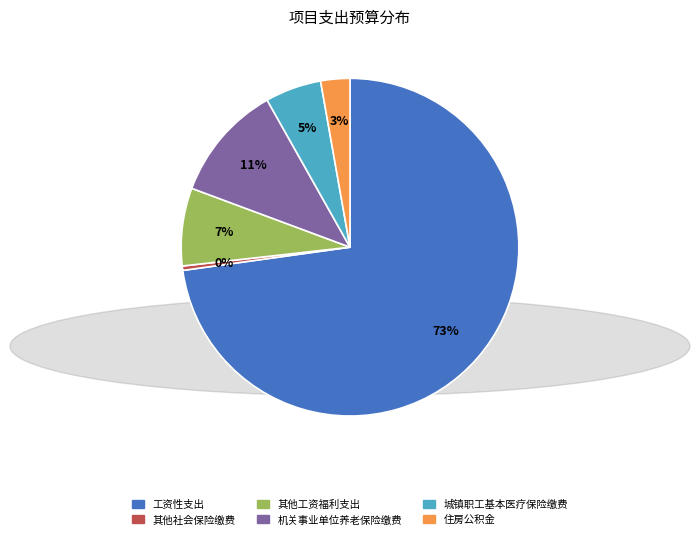

Count the number of slices in the pie.

6